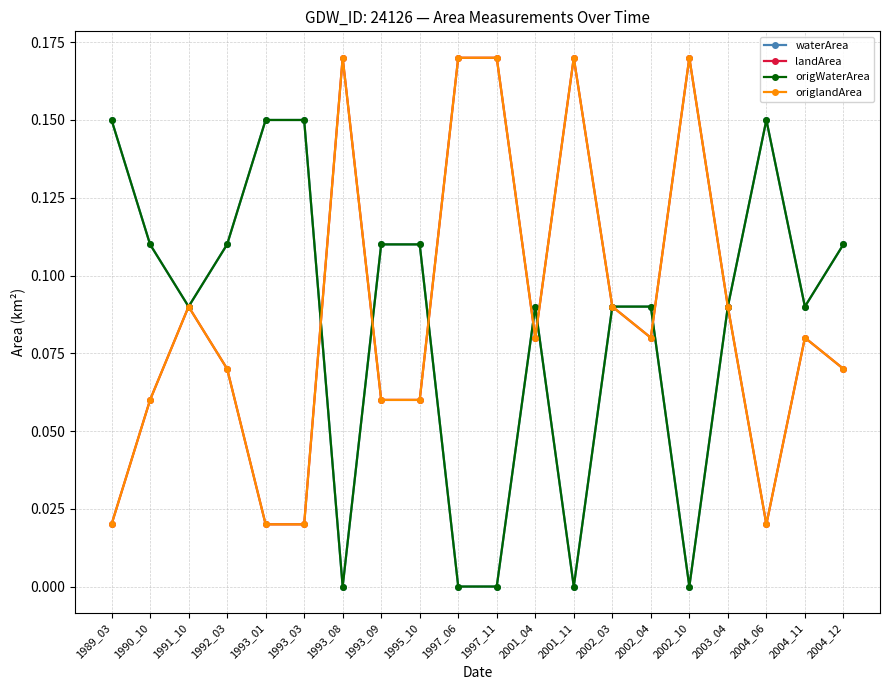

Does the chart have visible grid lines?

Yes